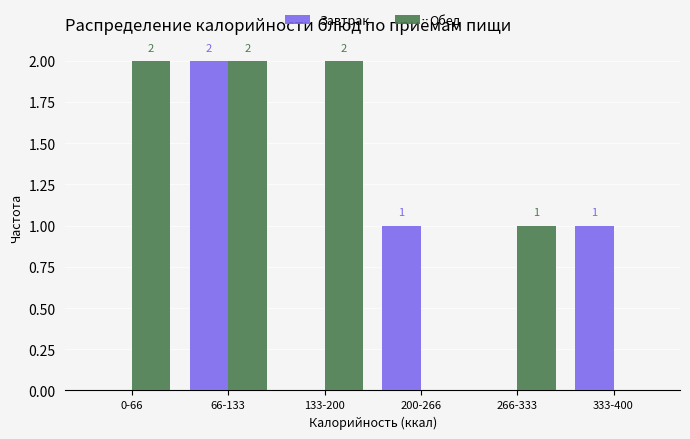

Reading left to right, list all the values displayed in this chart.

Завтрак: 0-66=0	66-133=2	133-200=0	200-266=1	266-333=0	333-400=1
Обед: 0-66=2	66-133=2	133-200=2	200-266=0	266-333=1	333-400=0